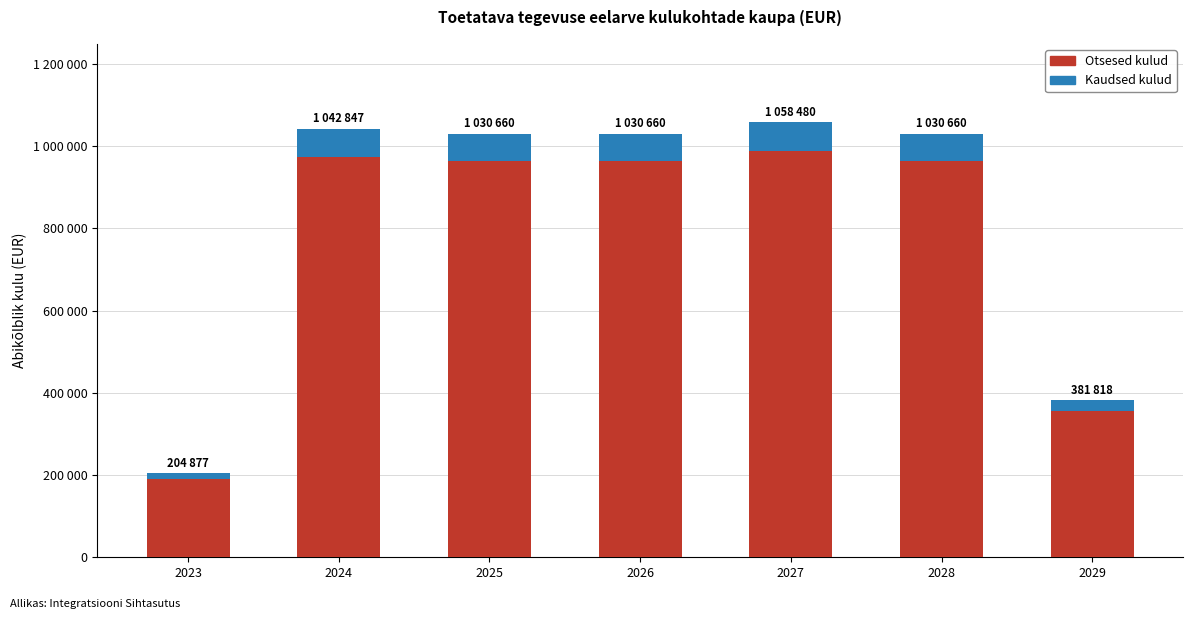

Are the bars horizontal?

No